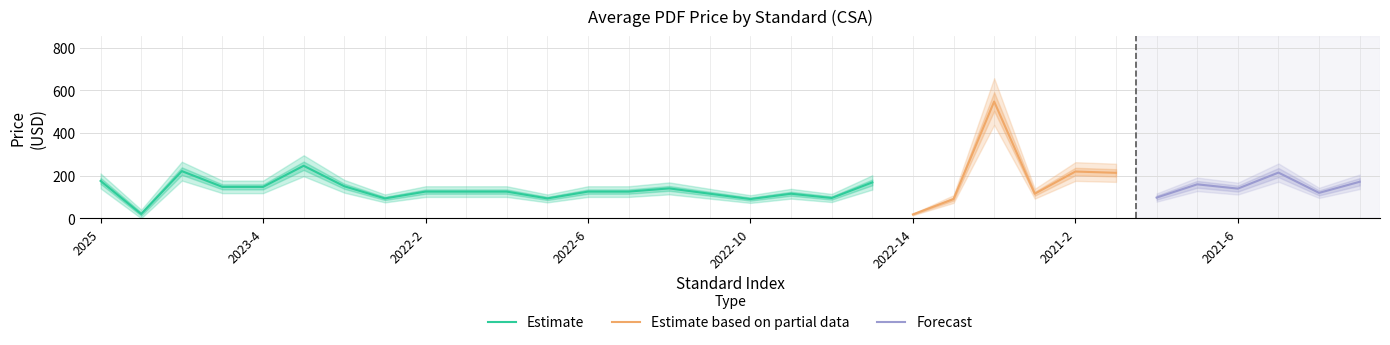

At how many categories does at least one series exceed 431?

1